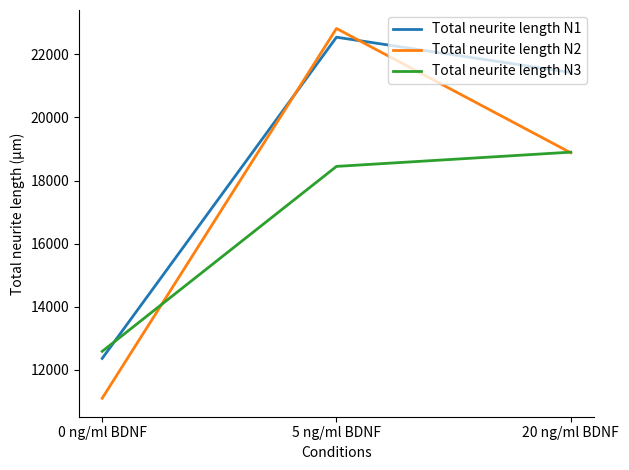

What is the minimum value for Total neurite length N1?

12363.5